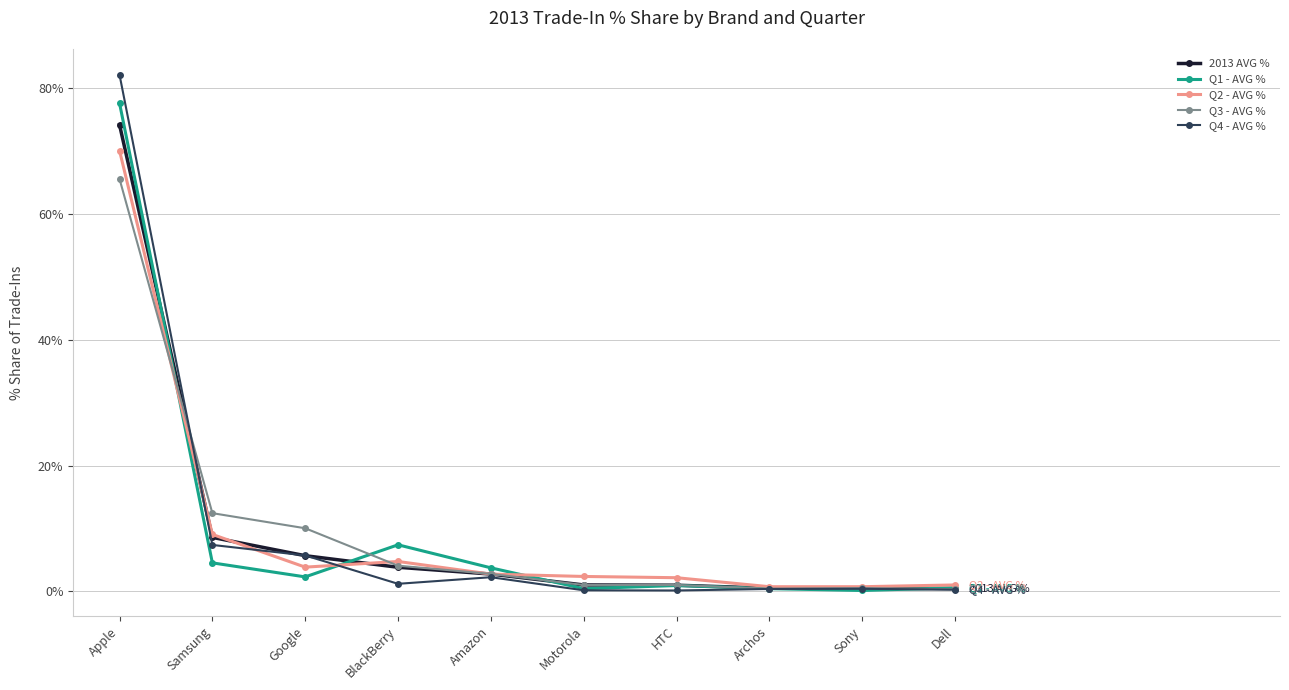

What is the total value across all series at Google?

27.6